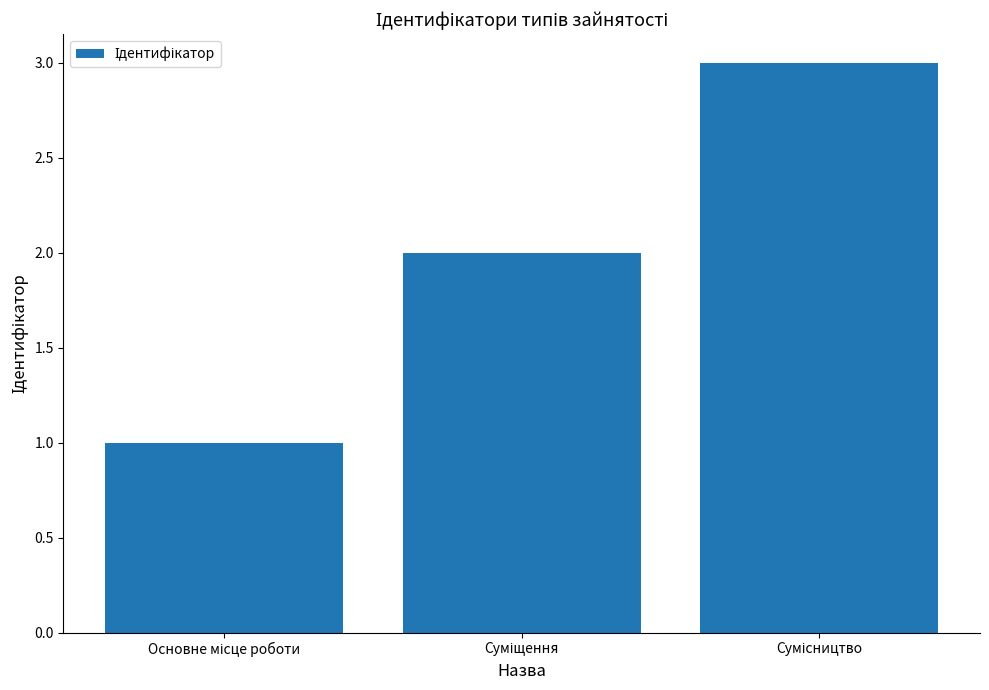

What is the maximum value shown in the chart?

3